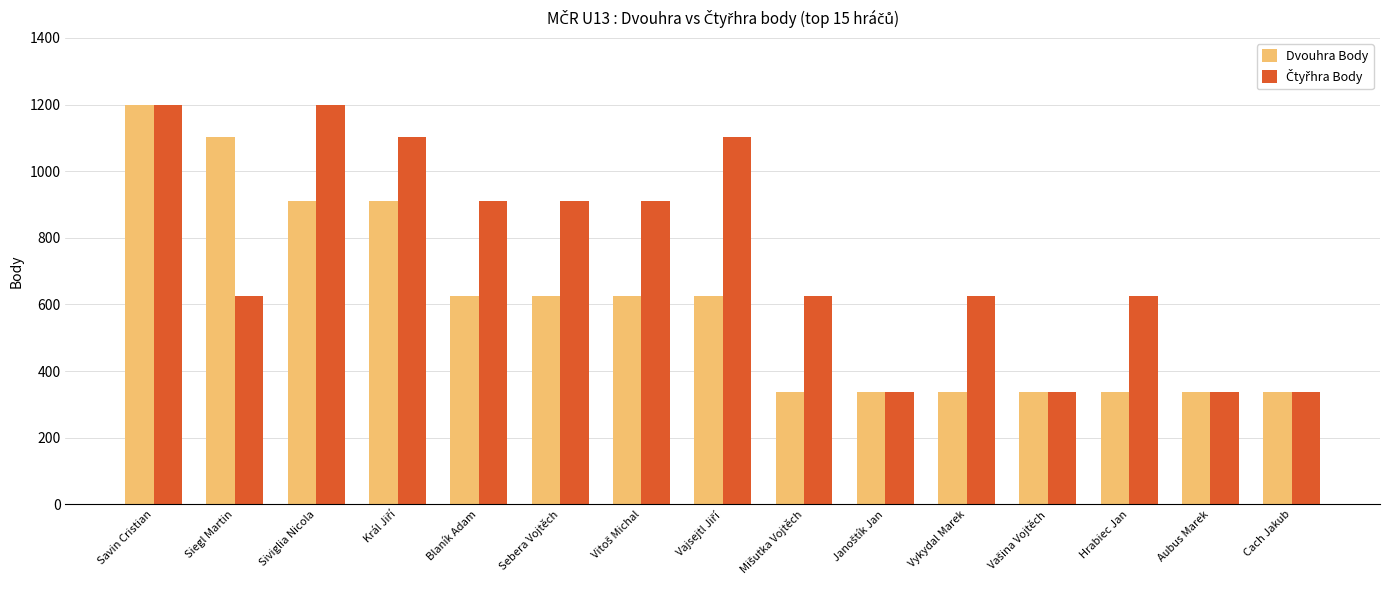

How many groups of bars are there?

15